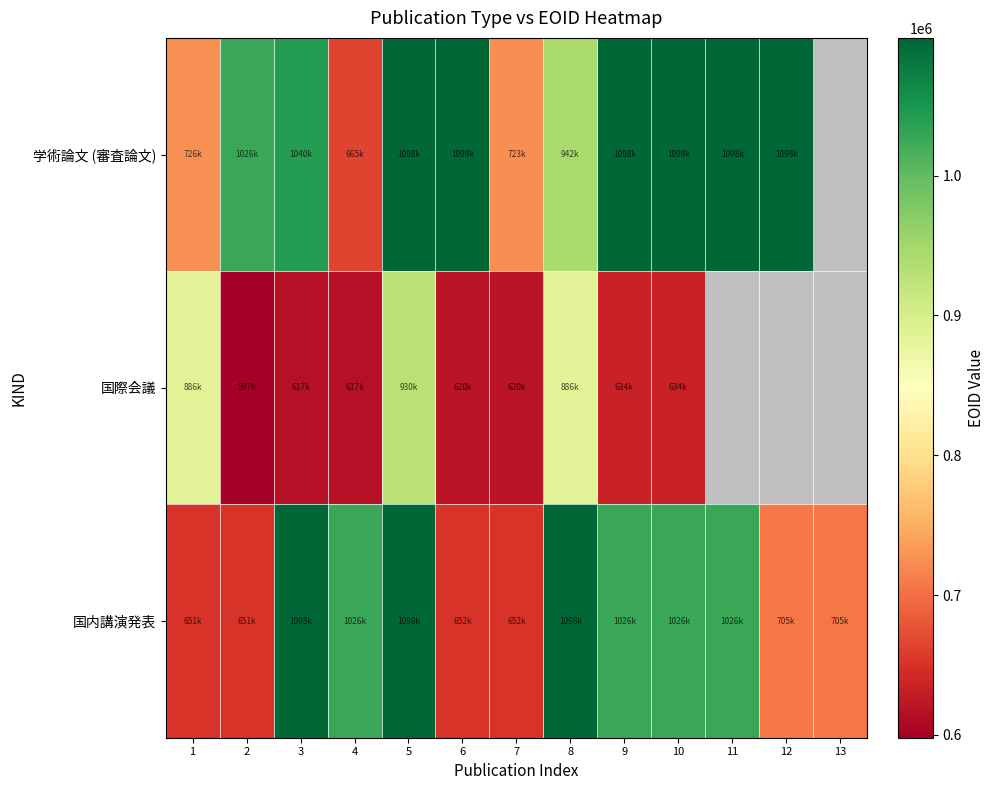

At 6, list the series in order from smallest to largest.

国際会議, 国内講演発表, 学術論文 (審査論文)